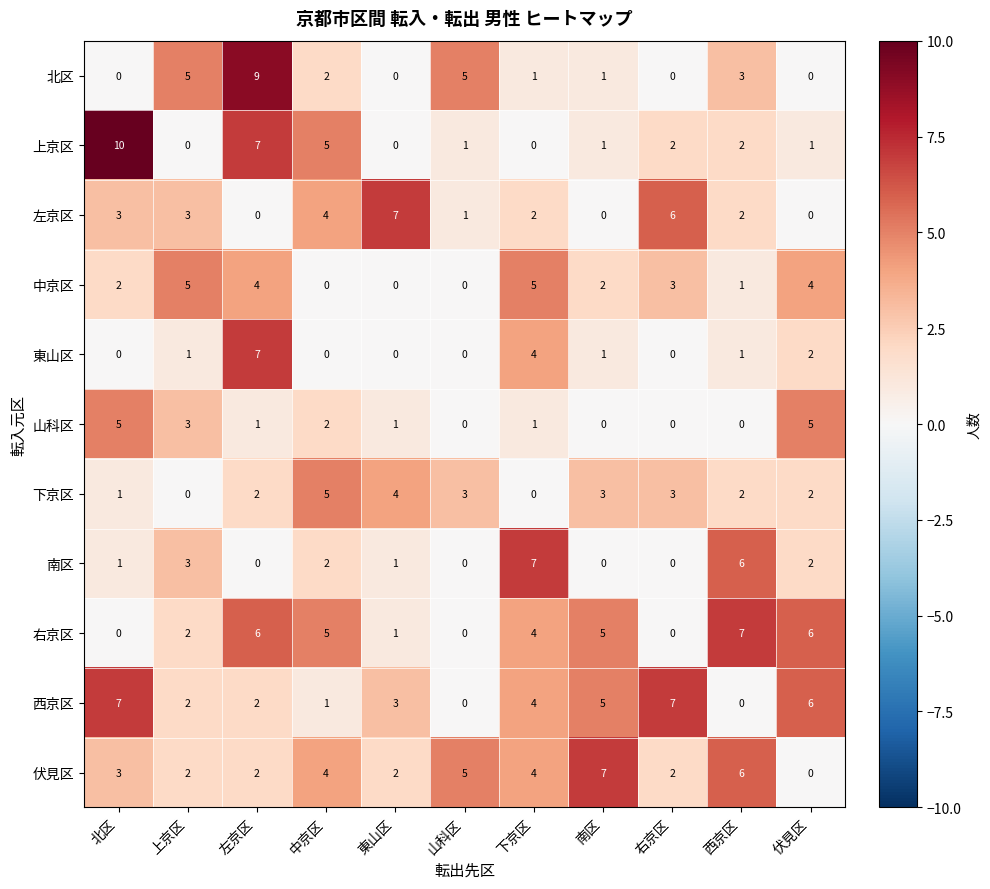

Where is 山科区 nearest to the value 2?

中京区